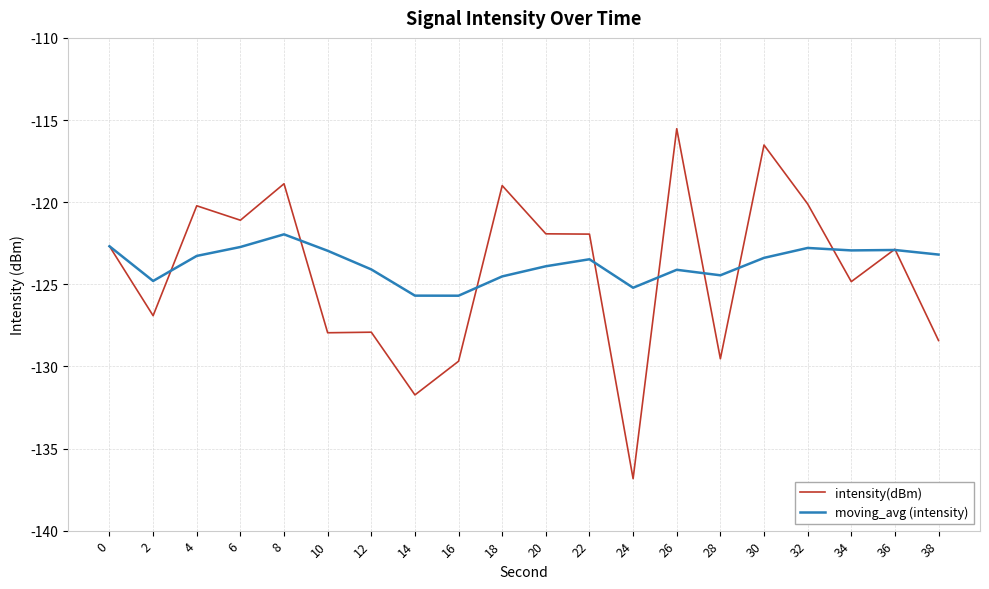

What is the approximate value of intensity(dBm) at 12?

-127.9